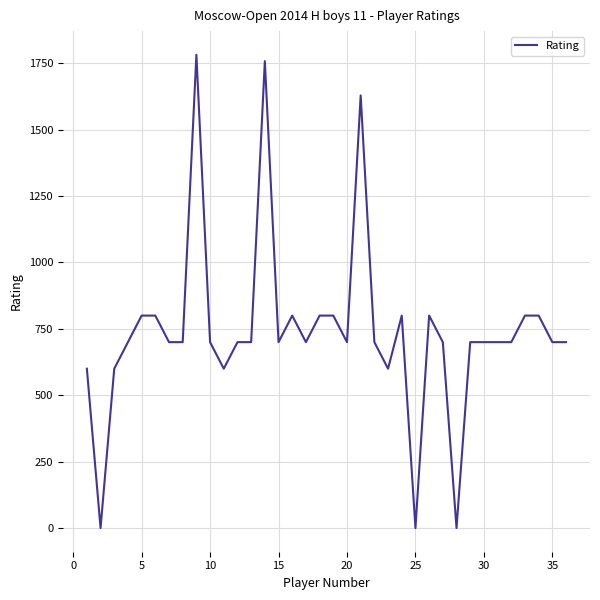

Reading left to right, list all the values displayed in this chart.

600	0	600	700	800	800	700	700	1782	700	600	700	700	1758	700	800	700	800	800	700	1629	700	600	800	0	800	700	0	700	700	700	700	800	800	700	700